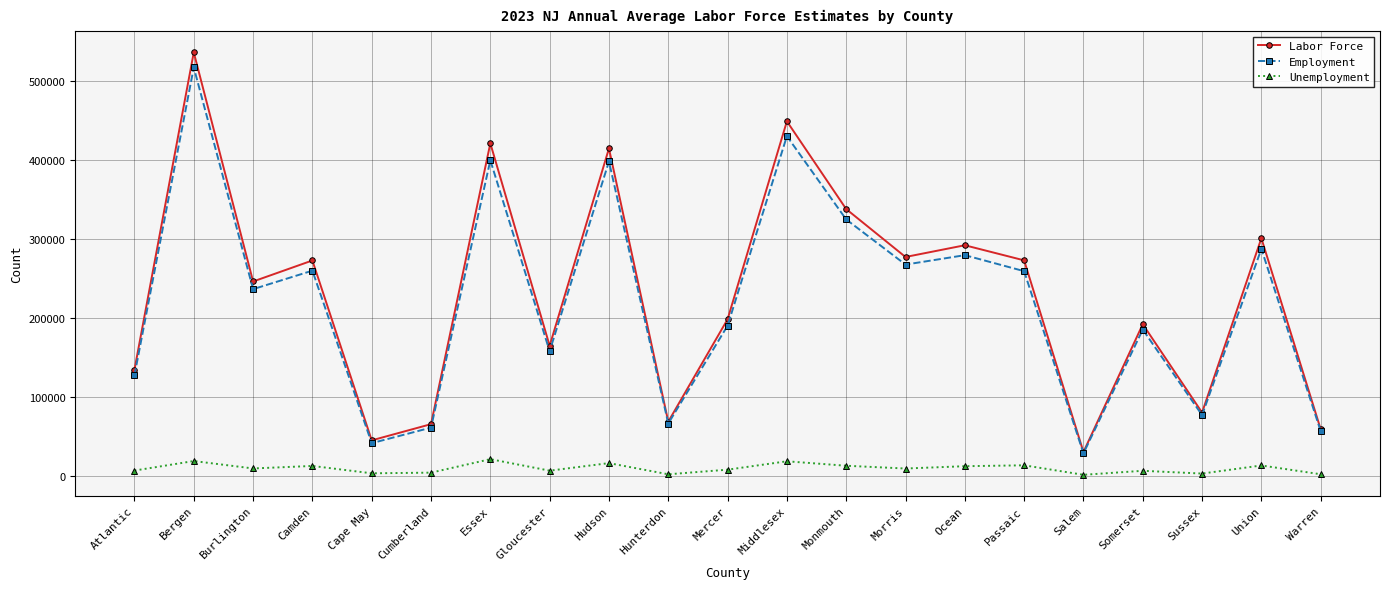

In Unemployment, how many points are higher than both neighbors (excluding endpoints)?

8